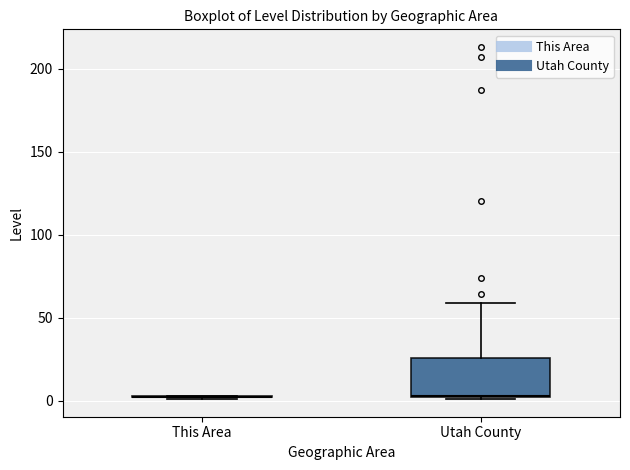

Reading left to right, read every box against the y-axis: the position of its median line, the range the box covers, and the ends of its whiskers. The values are not printed on the chart, so give them approximately, as read against the axis.

This Area: box collapsed to a line at 0, whiskers 0 to 5
Utah County: median 5, box 0 to 25, whiskers 0 to 60